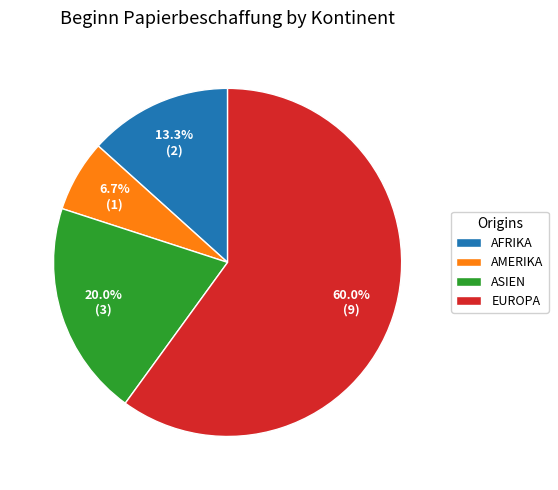

What is the ratio of the value at ASIEN to the value at AFRIKA?

1.5